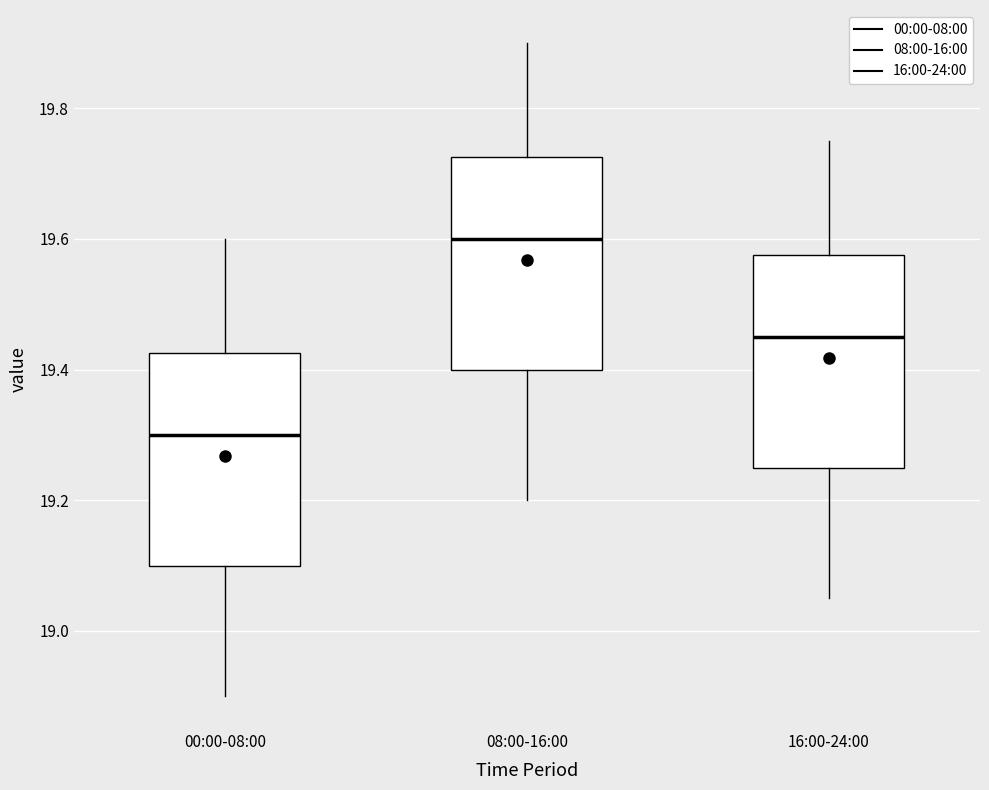

Which box has the lowest median line?

00:00-08:00